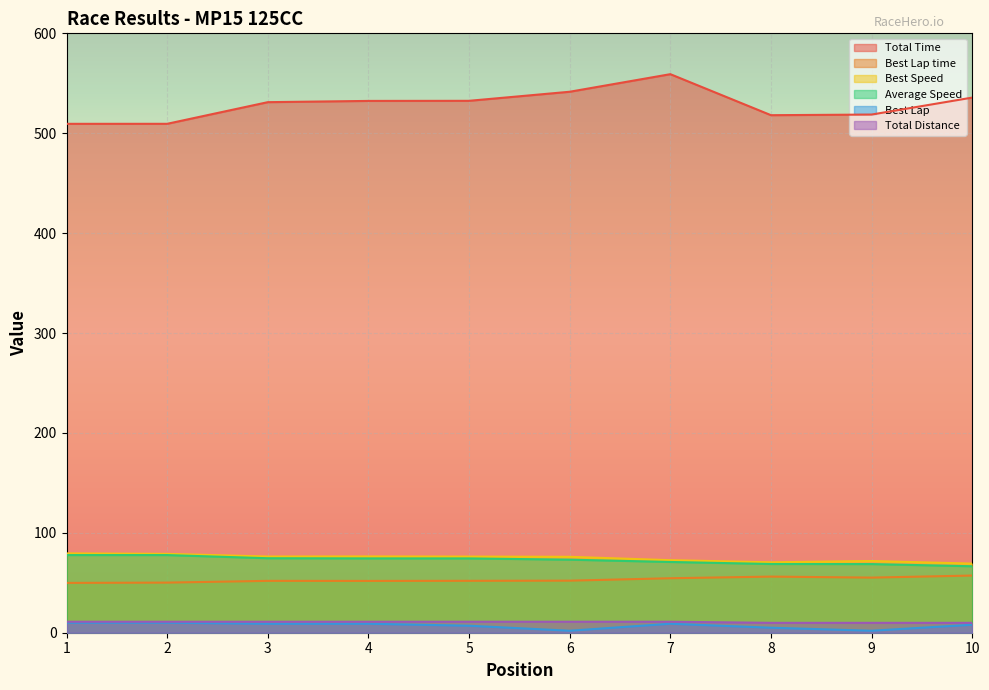

At which label does Best Speed first exceed 76?

1